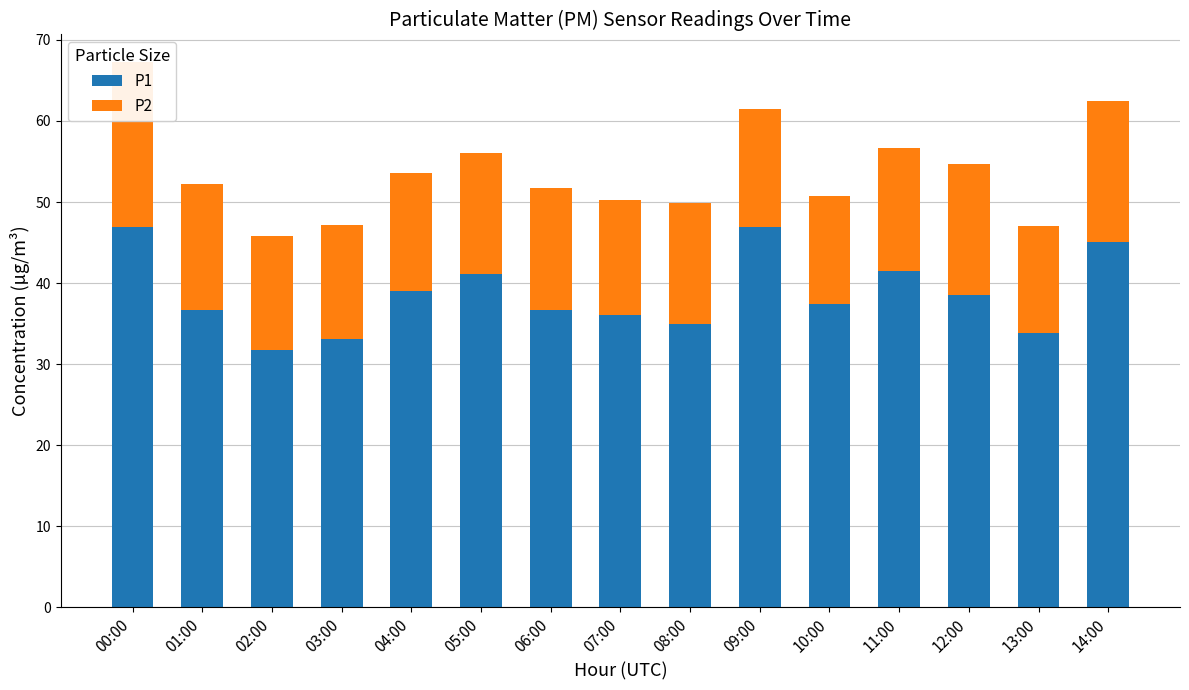

Is the value of P1 at 04:00 greater than the value of P2 at 12:00?

Yes